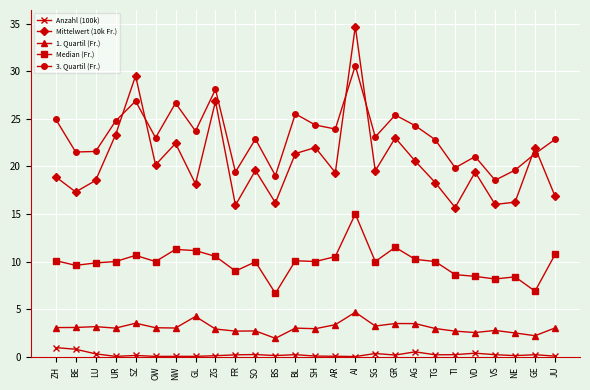

Which series has the widest spread of values?

Mittelwert (10k Fr.)